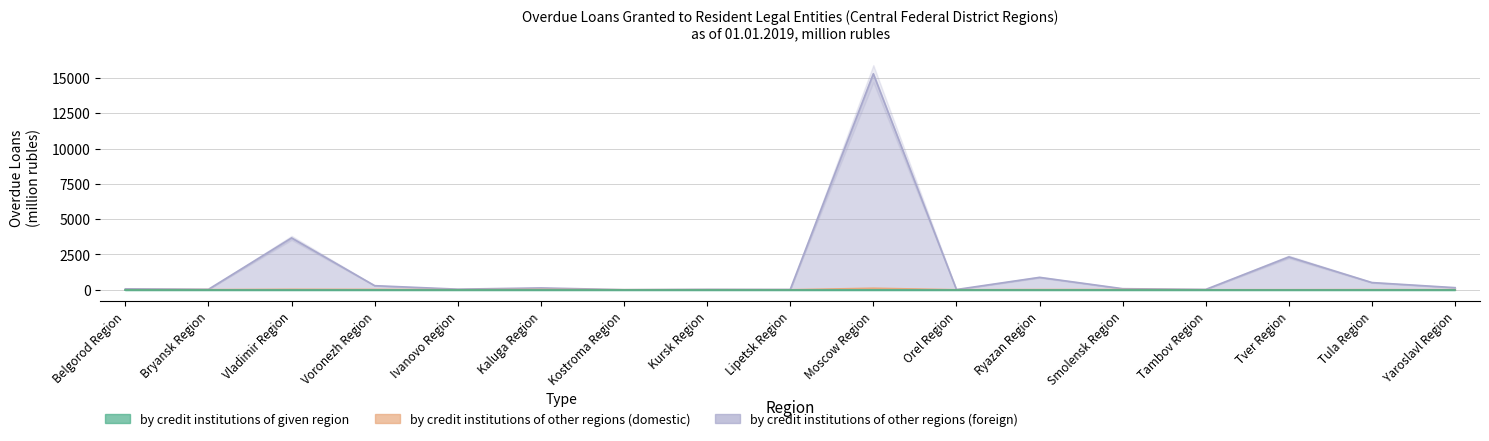

What is the sum of all by credit institutions of other regions (foreign) values?

23566